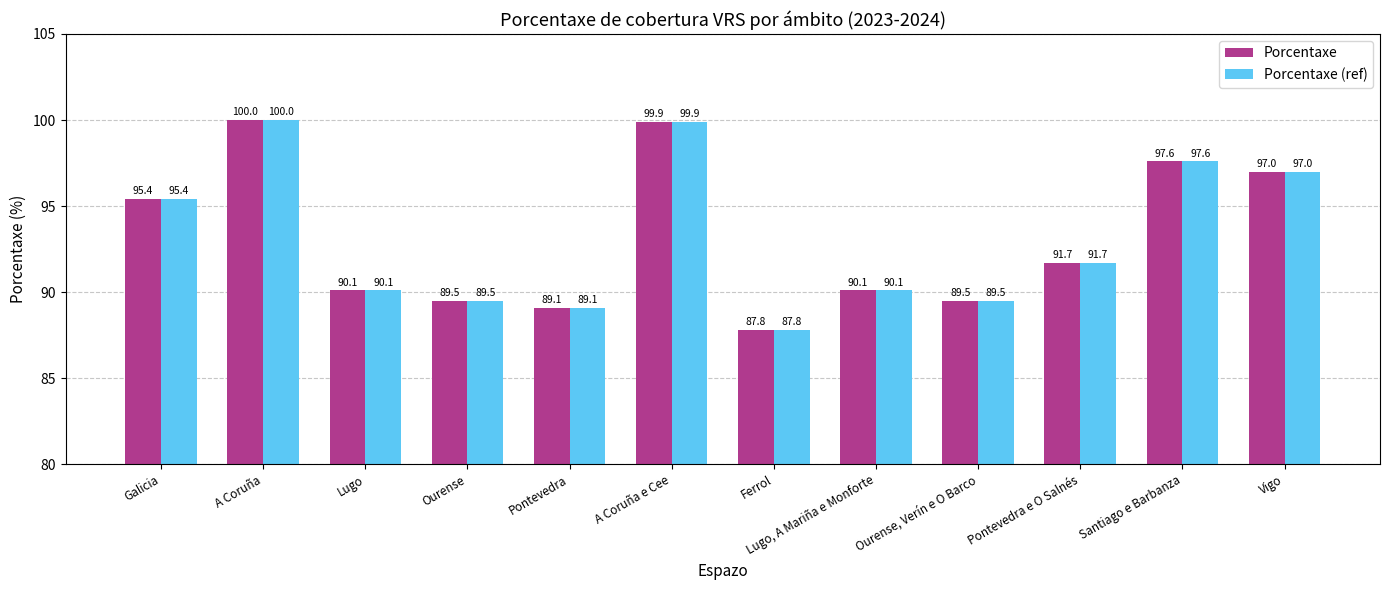

At which label does Porcentaxe reach its minimum?

Ferrol